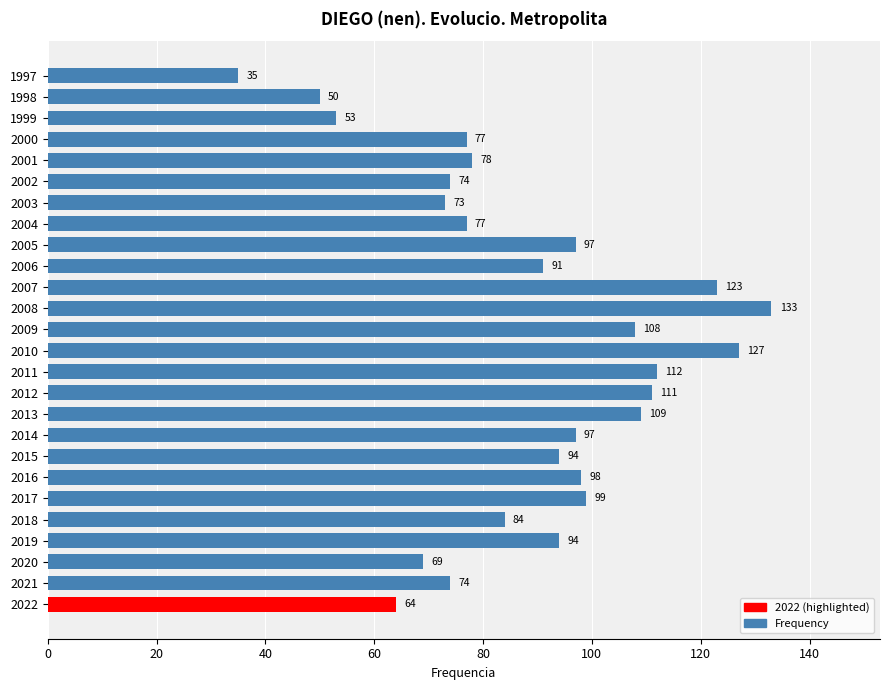

How many bars are there in total?

26